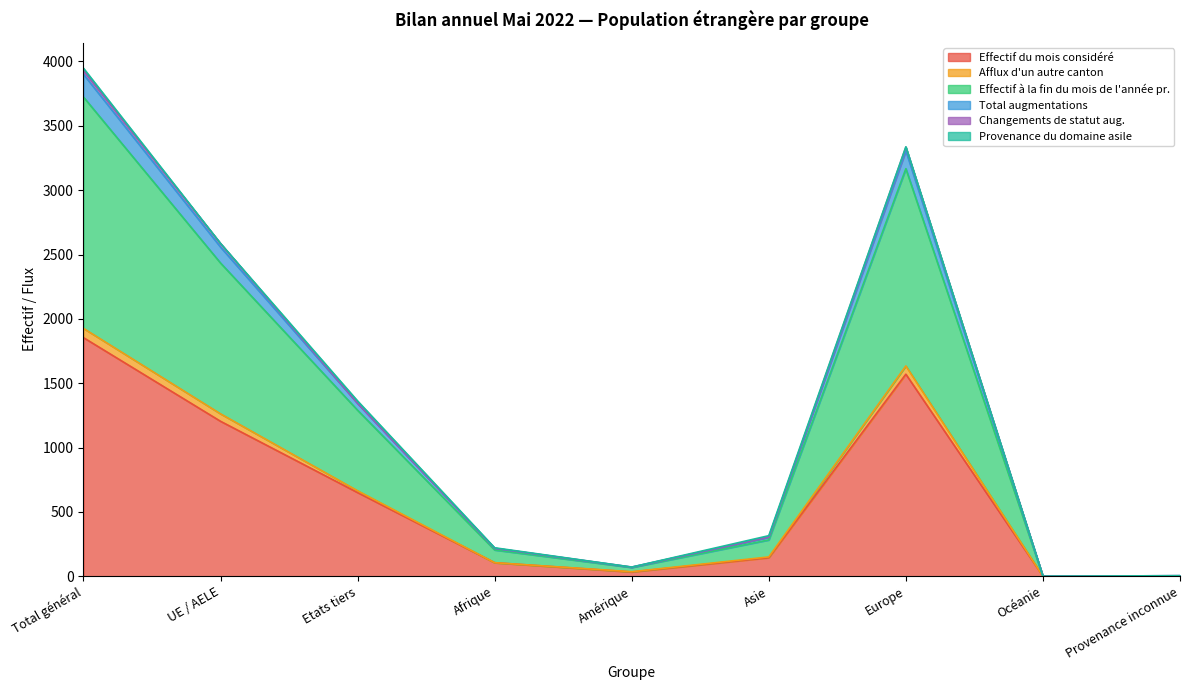

Read the Effectif du mois considéré value at Total général, to the nearest 10.

1850